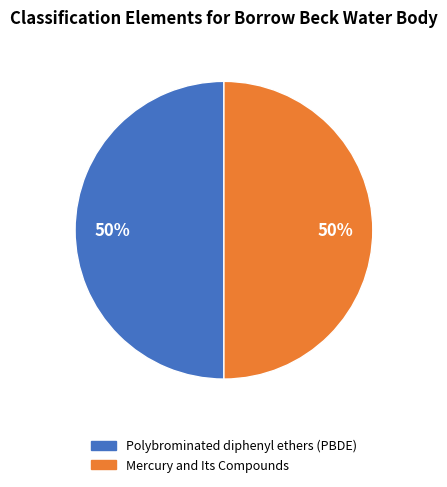

What is the ratio of the value at Polybrominated diphenyl ethers (PBDE) to the value at Mercury and Its Compounds?

1.0